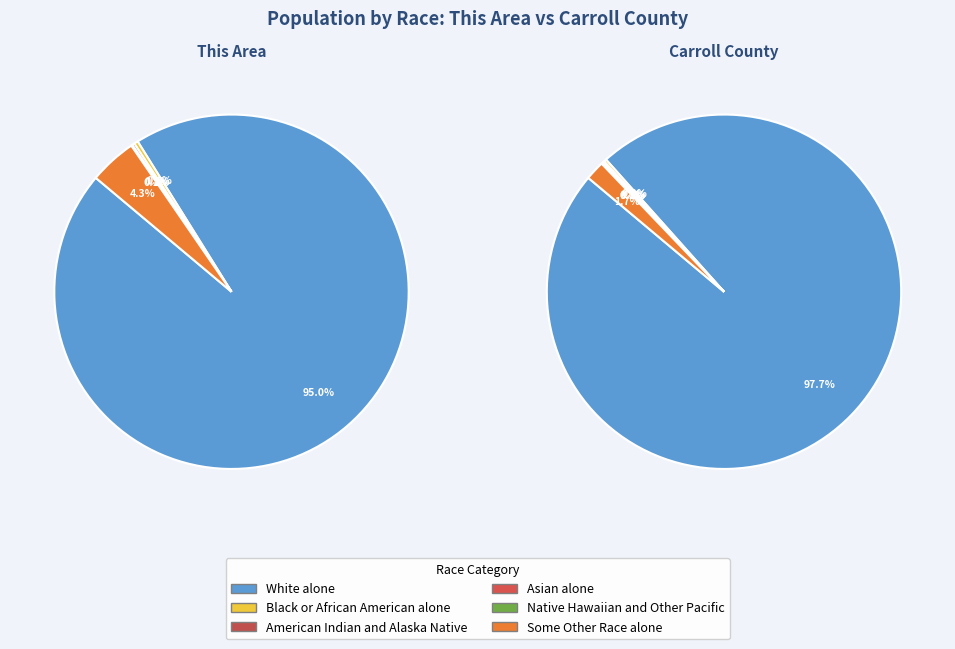

To the nearest percent, what is the average slice percentage?

25%